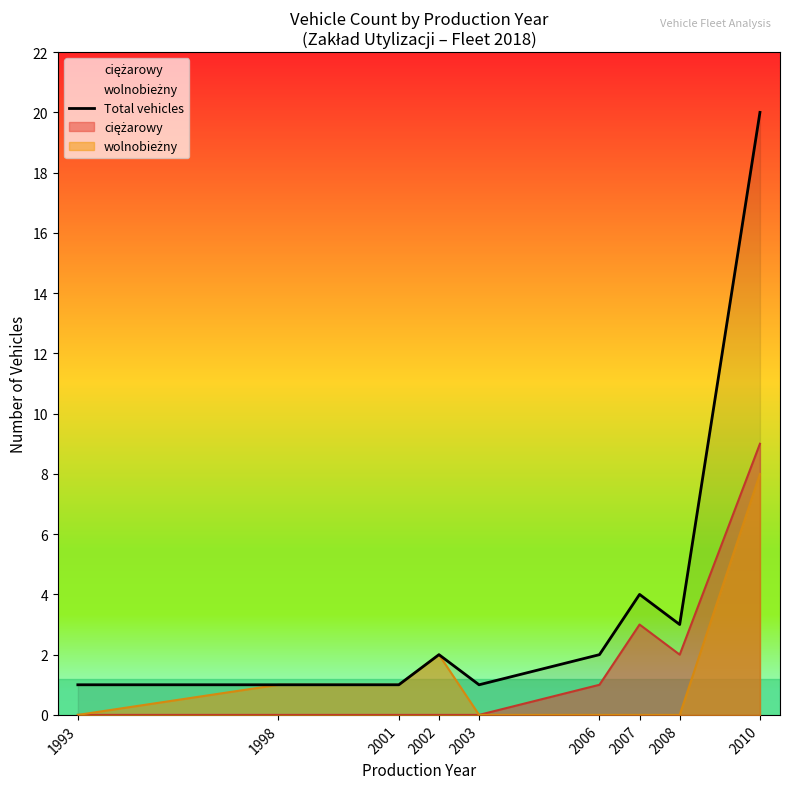

Where is the first local minimum?

2003